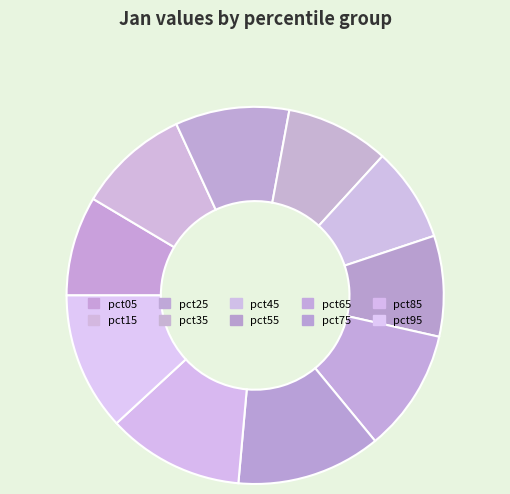

What is the smallest slice in the pie chart?

pct45